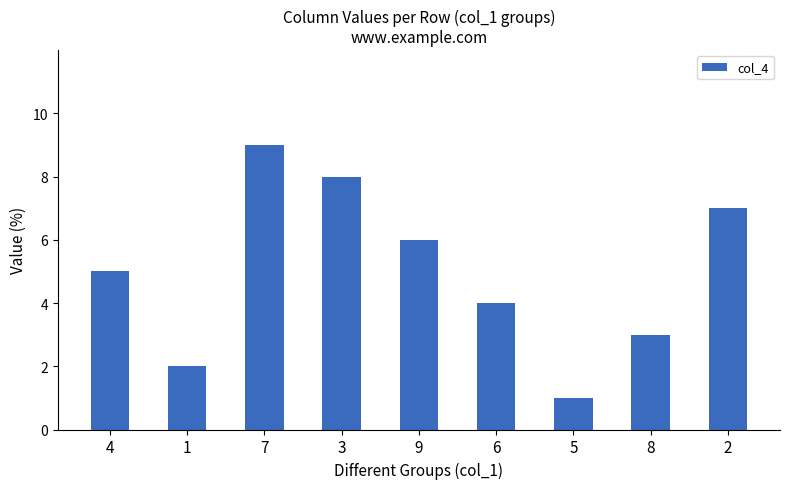

List the labels in order of value, smallest first.

5, 1, 8, 6, 4, 9, 2, 3, 7